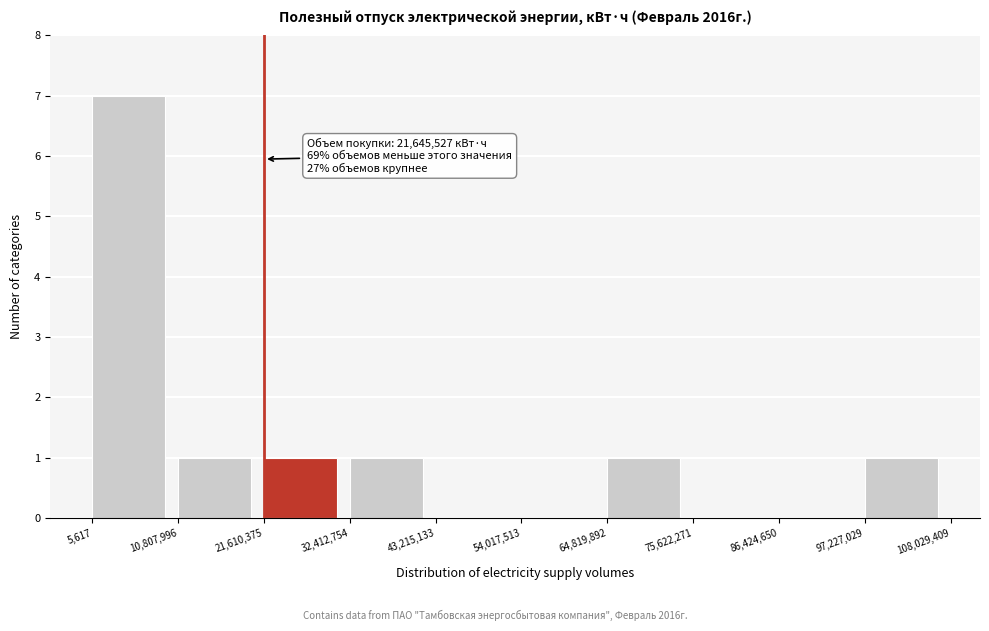

Which range on the x-axis has the tallest bar?

5,617 to 10,807,996